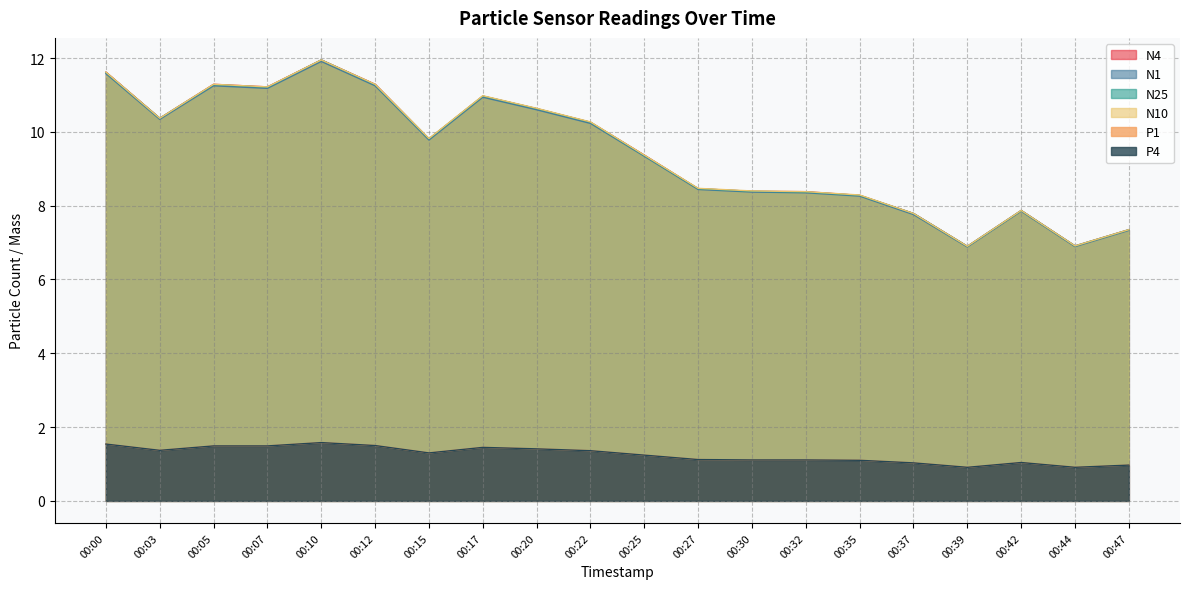

How many data points does each series have?

20